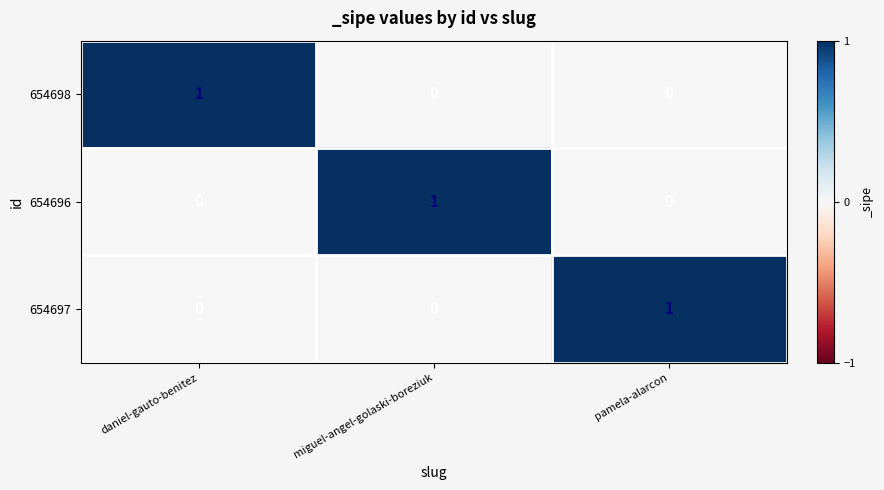

True or false: 654696 has a value of -1 at pamela-alarcon.

False